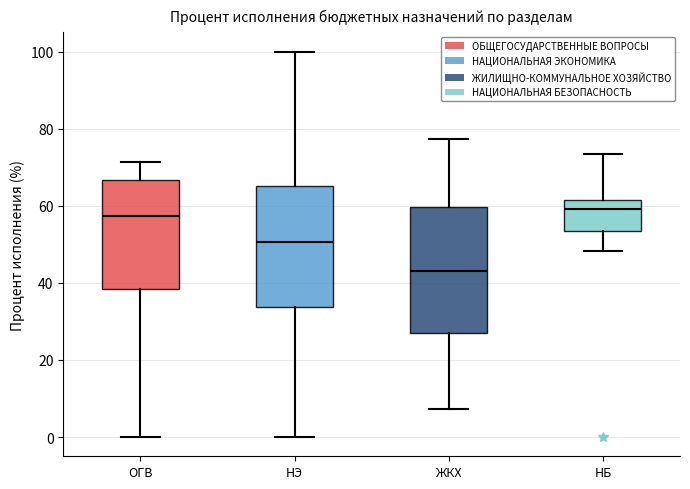

Reading left to right, read every box against the y-axis: the position of its median line, the range the box covers, and the ends of its whiskers. The values are not printed on the chart, so give them approximately, as read against the axis.

ОГВ: median 58, box 38 to 66, whiskers 0 to 72
НЭ: median 50, box 34 to 66, whiskers 0 to 100
ЖКХ: median 44, box 26 to 60, whiskers 8 to 78
НБ: median 60, box 54 to 62, whiskers 48 to 74